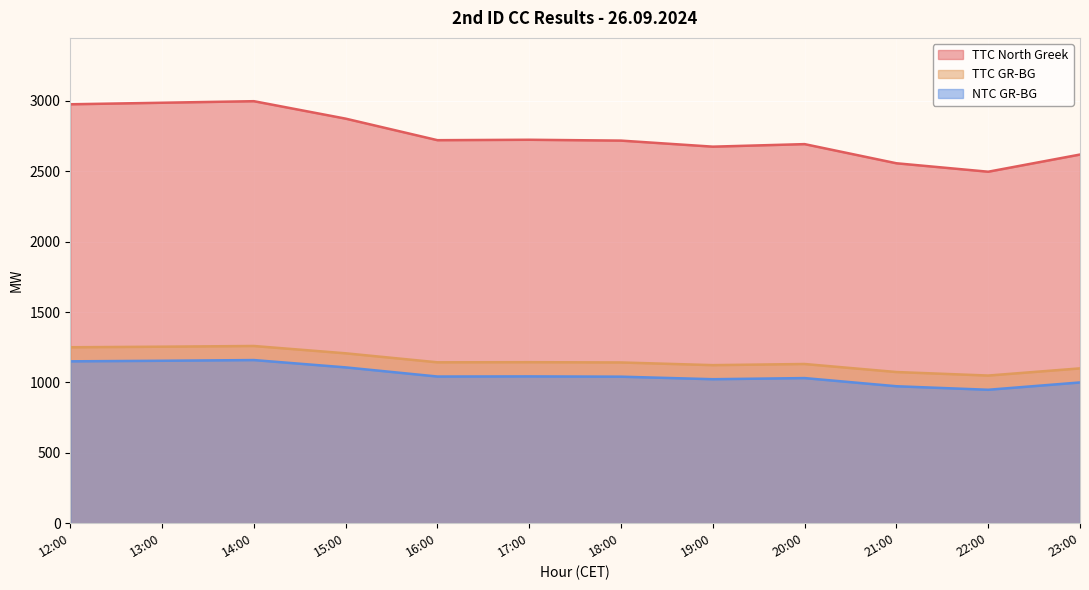

The NTC GR-BG series shows 973 at 21:00. True or false?

True